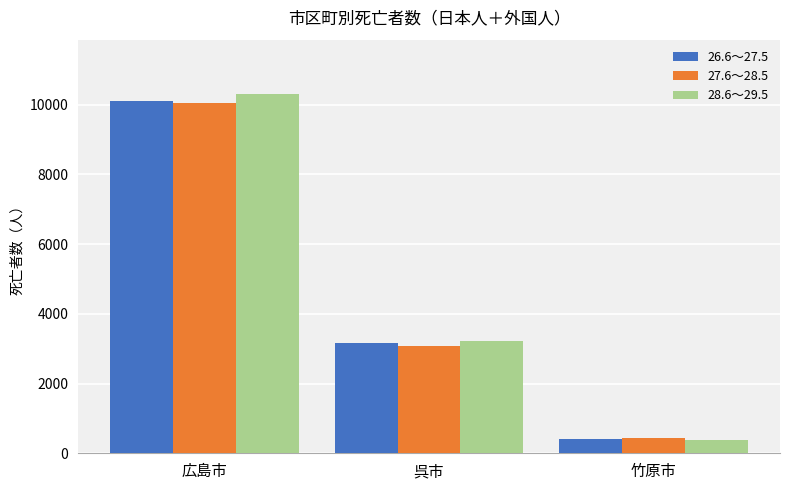

Are the bars grouped side by side (vs. stacked)?

Yes